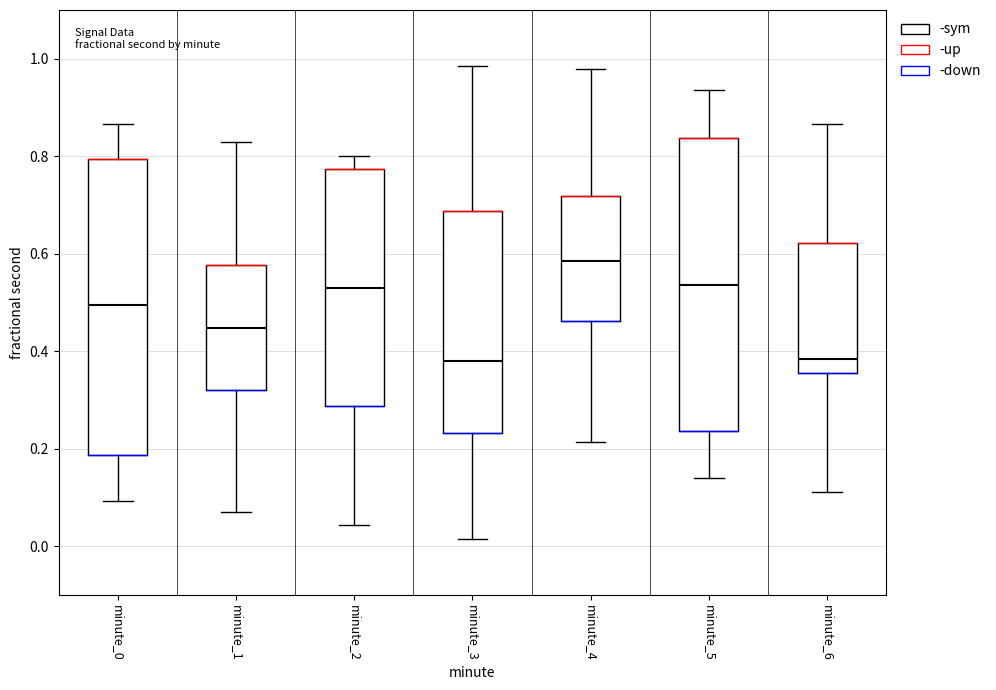

Reading left to right, read every box against the y-axis: the position of its median line, the range the box covers, and the ends of its whiskers. The values are not printed on the chart, so give them approximately, as read against the axis.

minute_0: median 0.50, box 0.18 to 0.80, whiskers 0.10 to 0.86
minute_1: median 0.44, box 0.32 to 0.58, whiskers 0.08 to 0.82
minute_2: median 0.52, box 0.28 to 0.78, whiskers 0.04 to 0.80
minute_3: median 0.38, box 0.24 to 0.68, whiskers 0.02 to 0.98
minute_4: median 0.58, box 0.46 to 0.72, whiskers 0.22 to 0.98
minute_5: median 0.54, box 0.24 to 0.84, whiskers 0.14 to 0.94
minute_6: median 0.38, box 0.36 to 0.62, whiskers 0.12 to 0.86